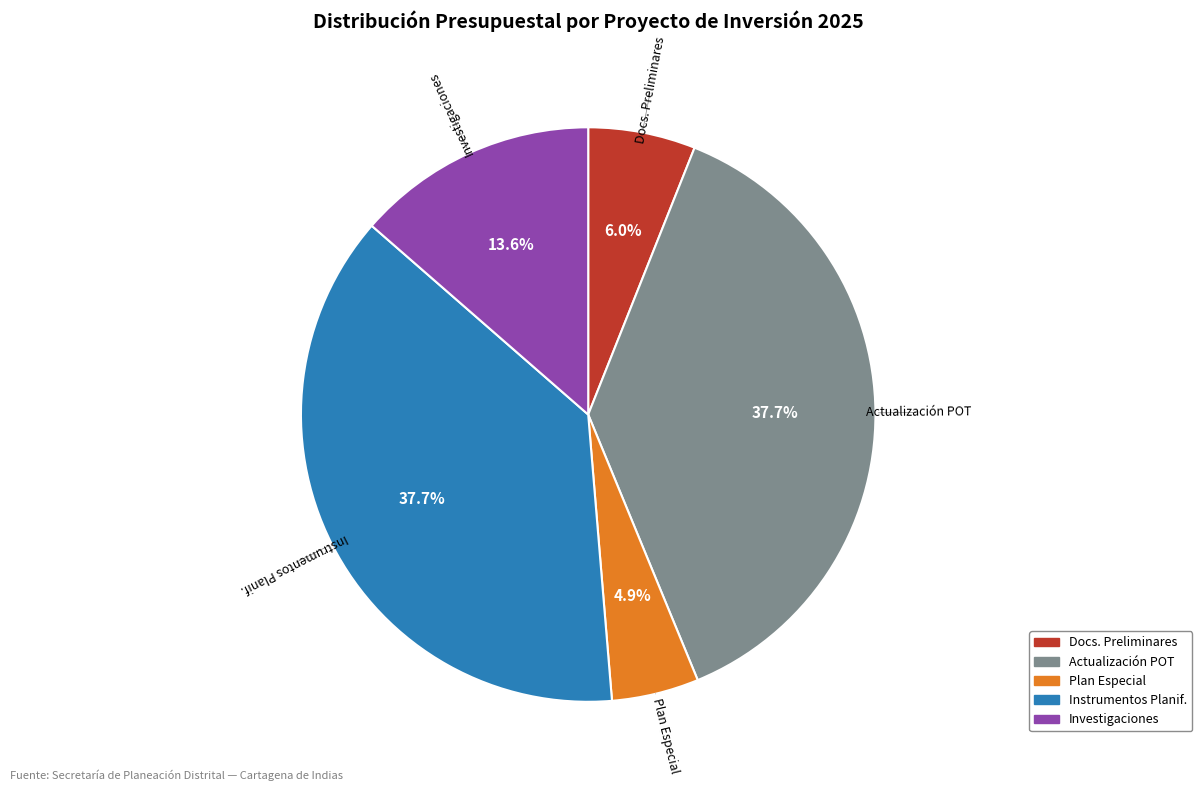

Is there a majority slice in this chart?

No